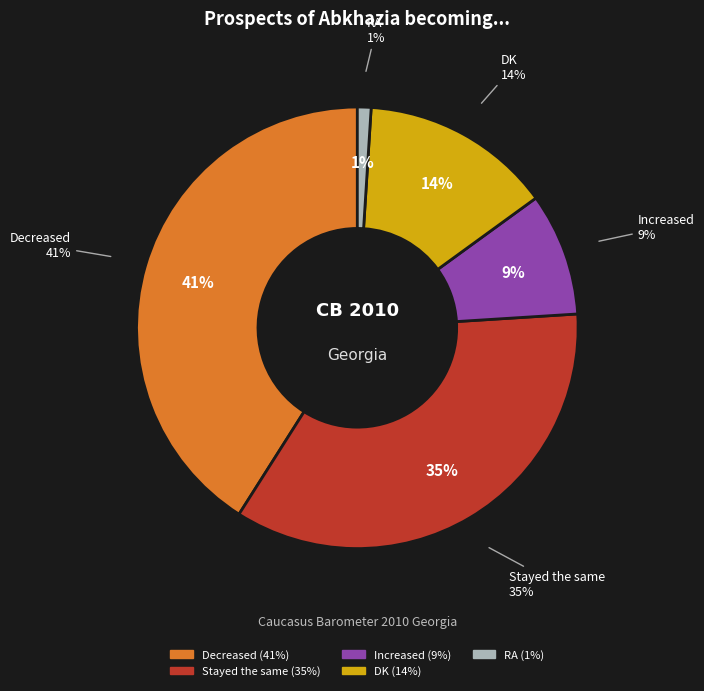

What is the total percentage of Decreased and Stayed the same?

76.0%